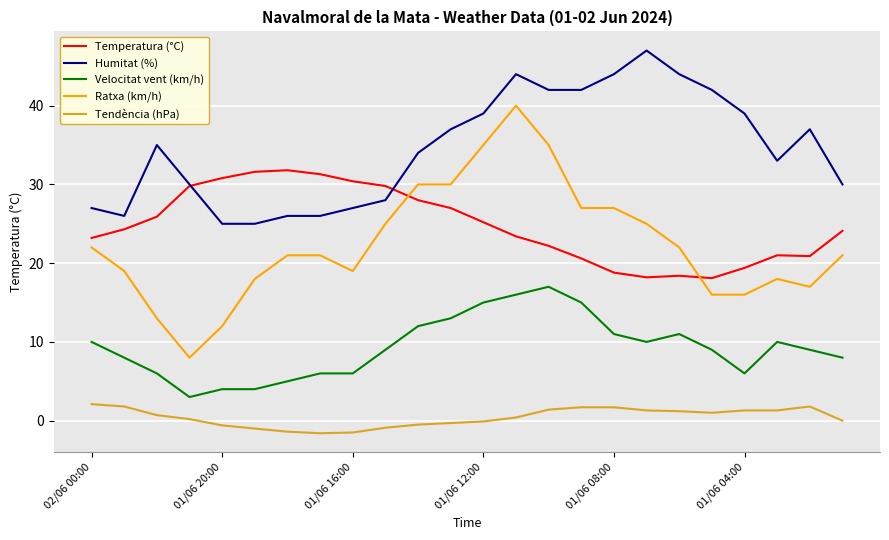

List the series in order of their peak value, highest first.

Humitat (%), Ratxa (km/h), Temperatura (°C), Velocitat vent (km/h), Tendència (hPa)